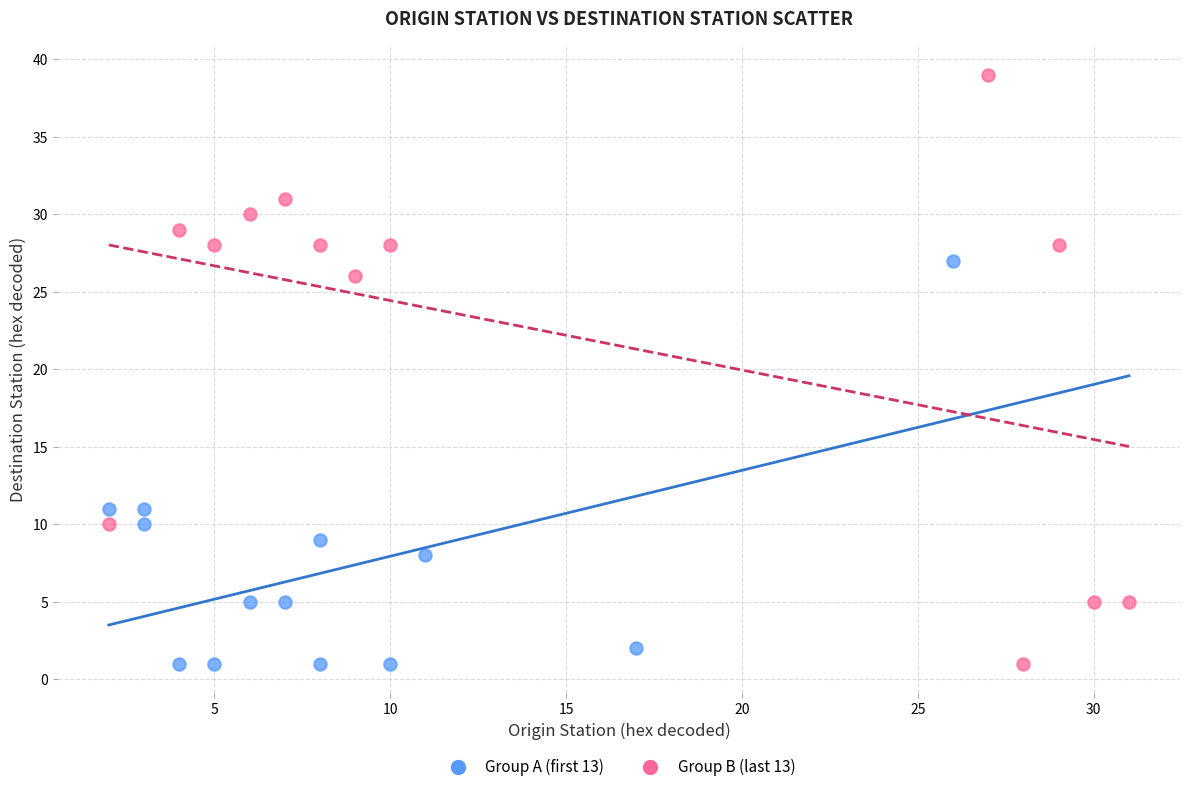

Which series has the widest spread of Y values?

Group B (last 13)